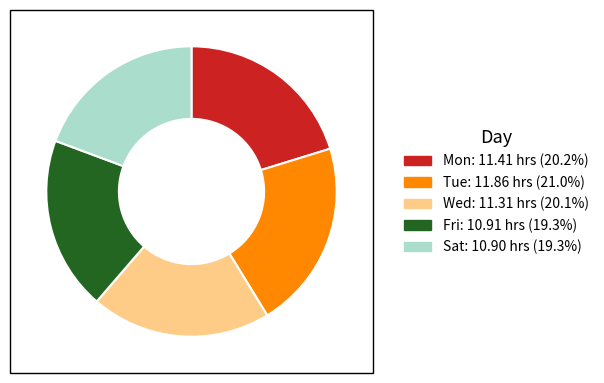

Does Wed account for over 50% of the chart?

No